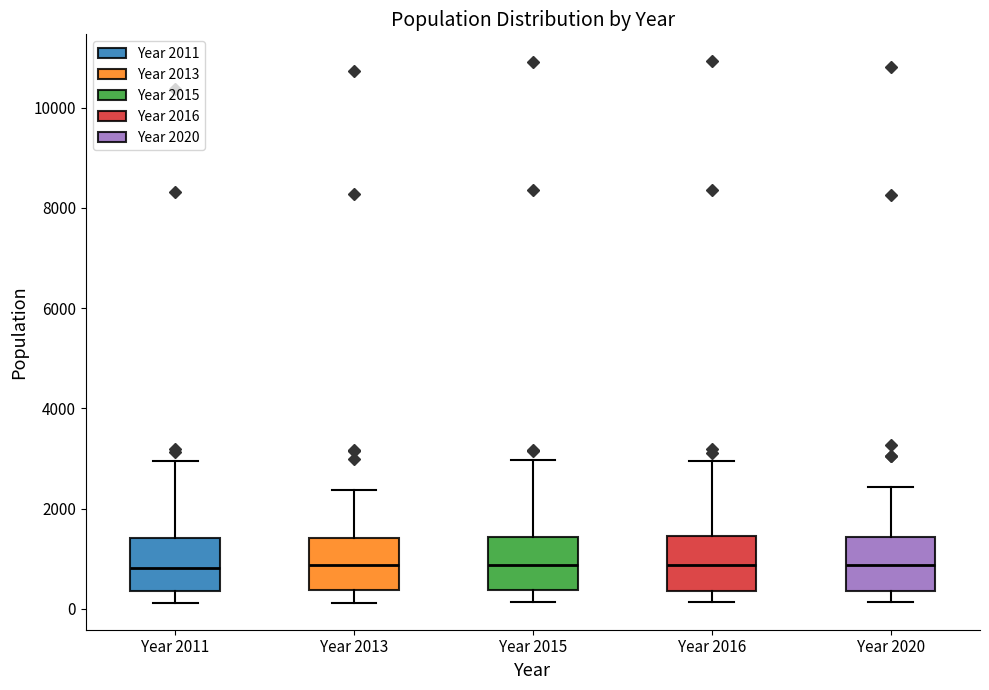

Where does the lower whisker of the box for Year 2016 end on the y-axis? The values are not printed on the chart, so give them approximately, as read against the axis.

200